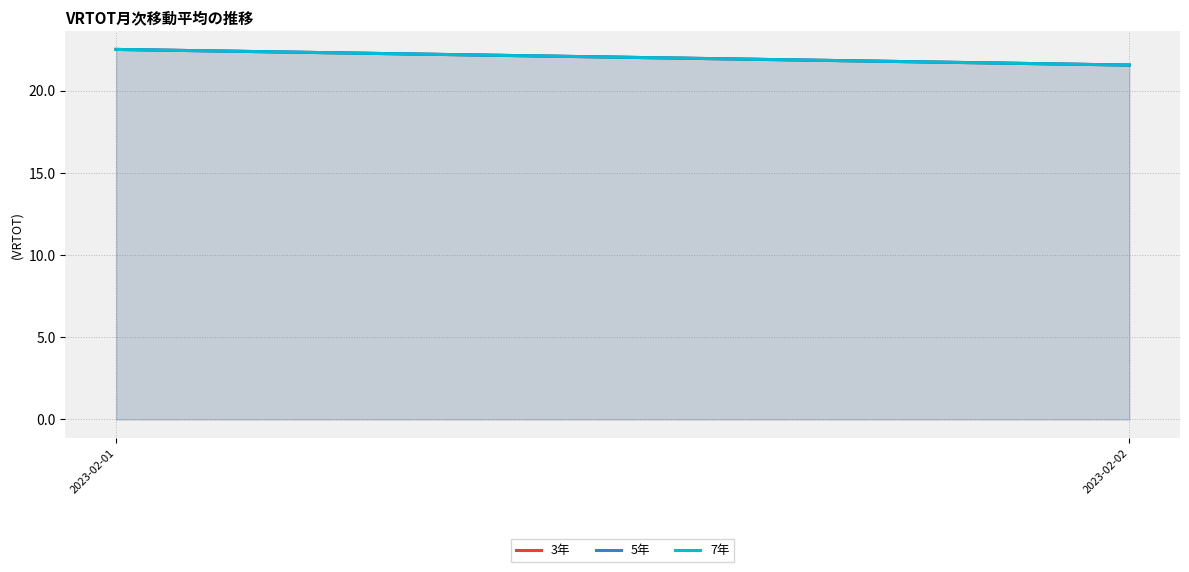

Is it true that 3年 equals 22500491.6 at 2023-02-01?

True